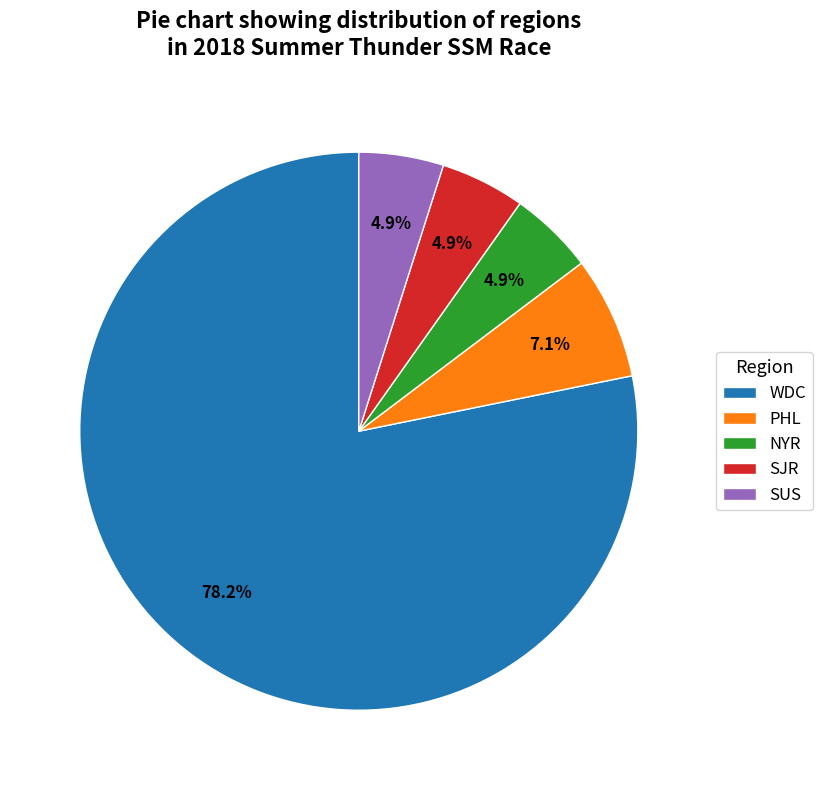

Which category has the biggest portion of the pie?

WDC